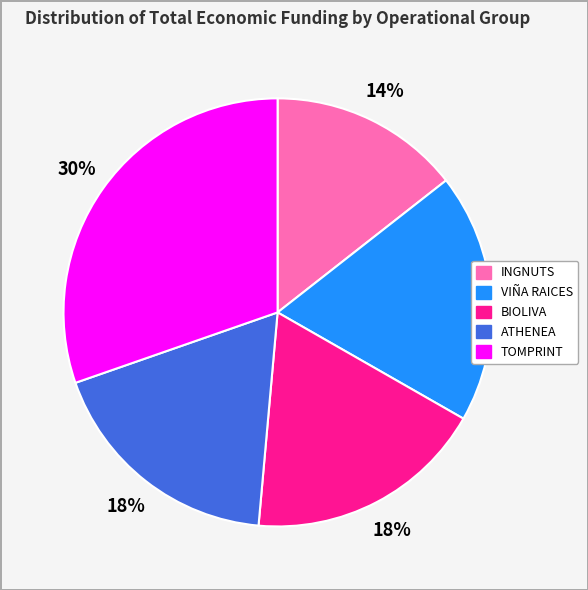

Which slice is the smallest?

INGNUTS